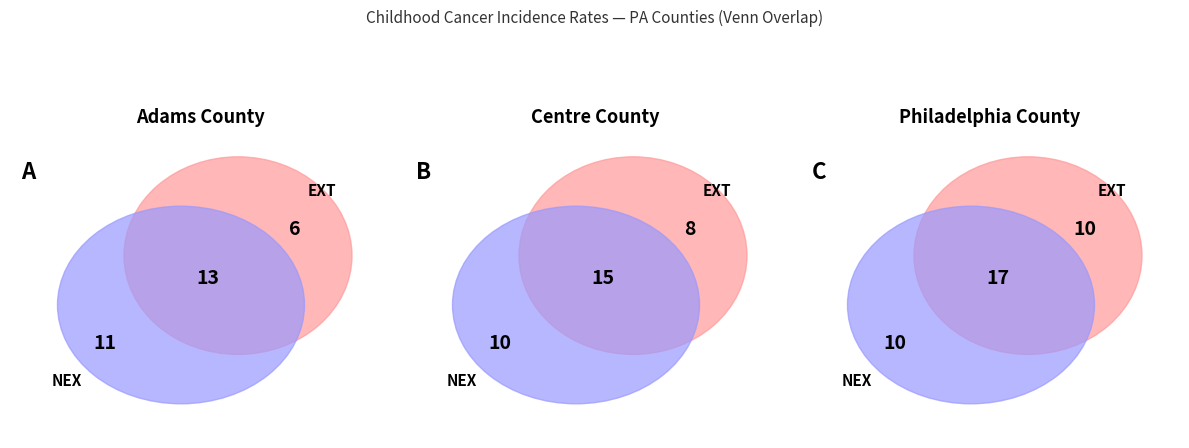

Is it true that Centre County is 33% of the pie?

True